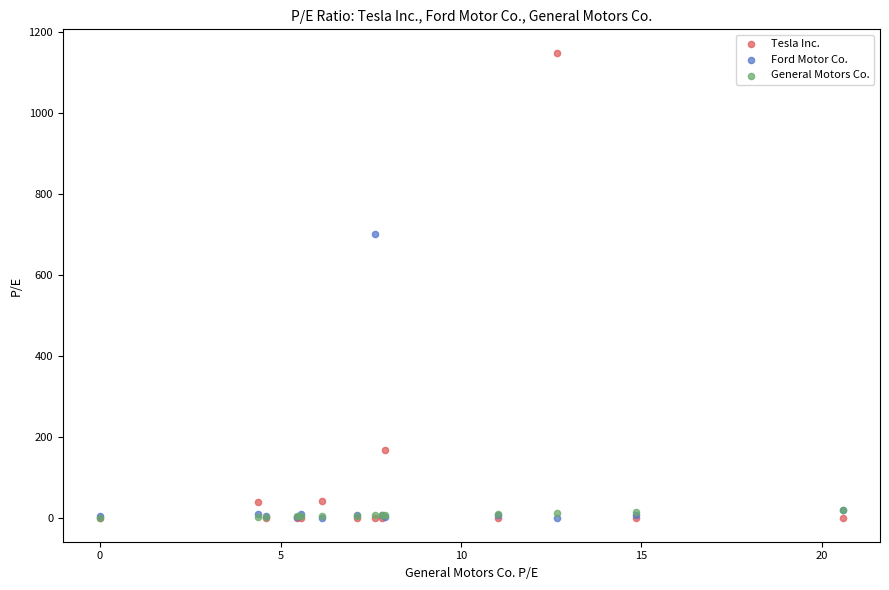

Across all series, what Y value is closest to 574?

701.0